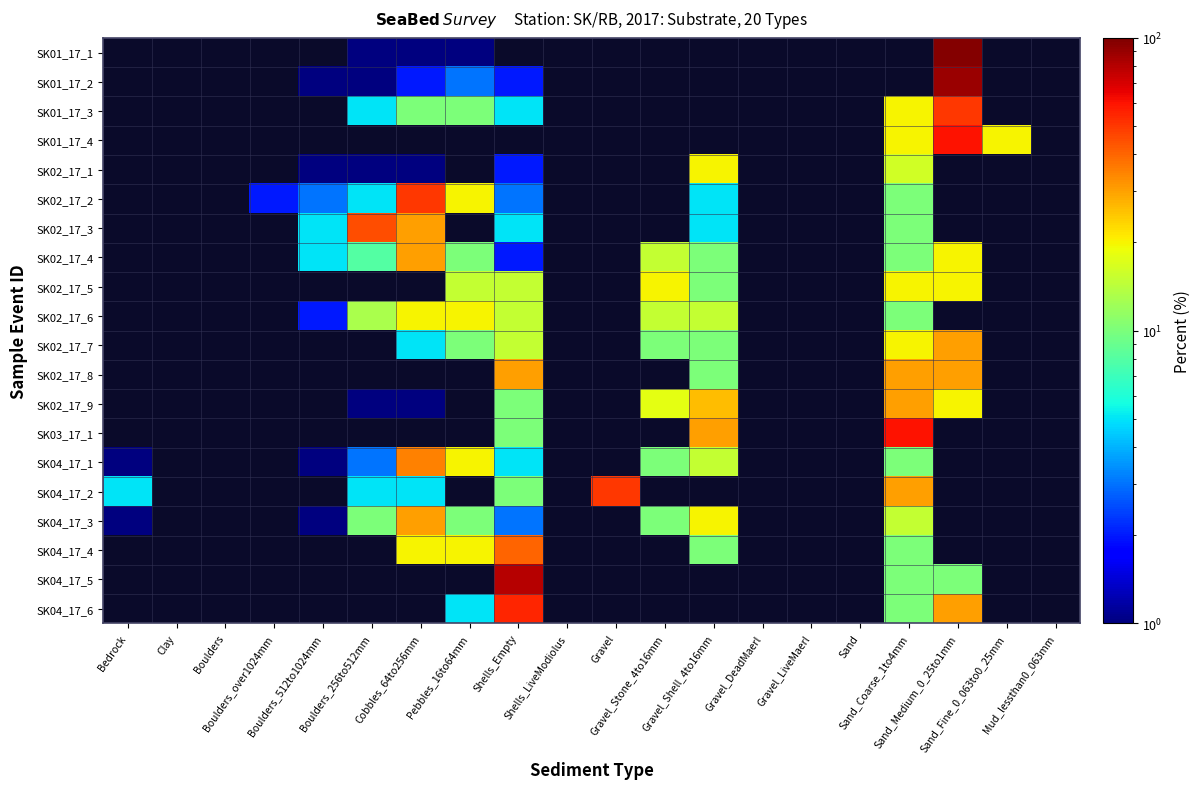

The value of SK02_17_1 at Shells_Empty is 3.2. True or false?

False